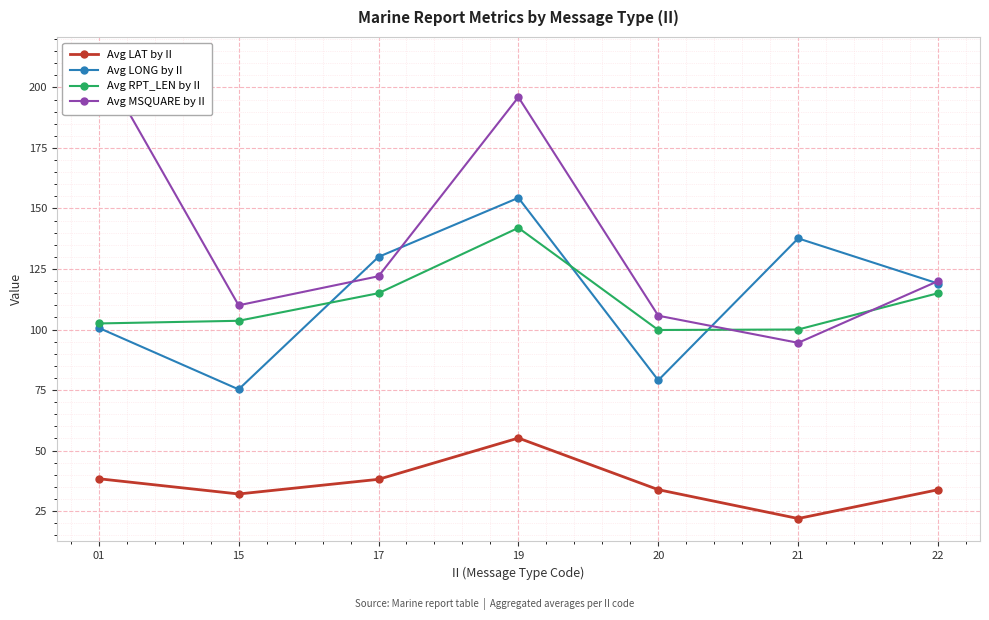

Which series has the largest total across all categories?

Avg MSQUARE by II